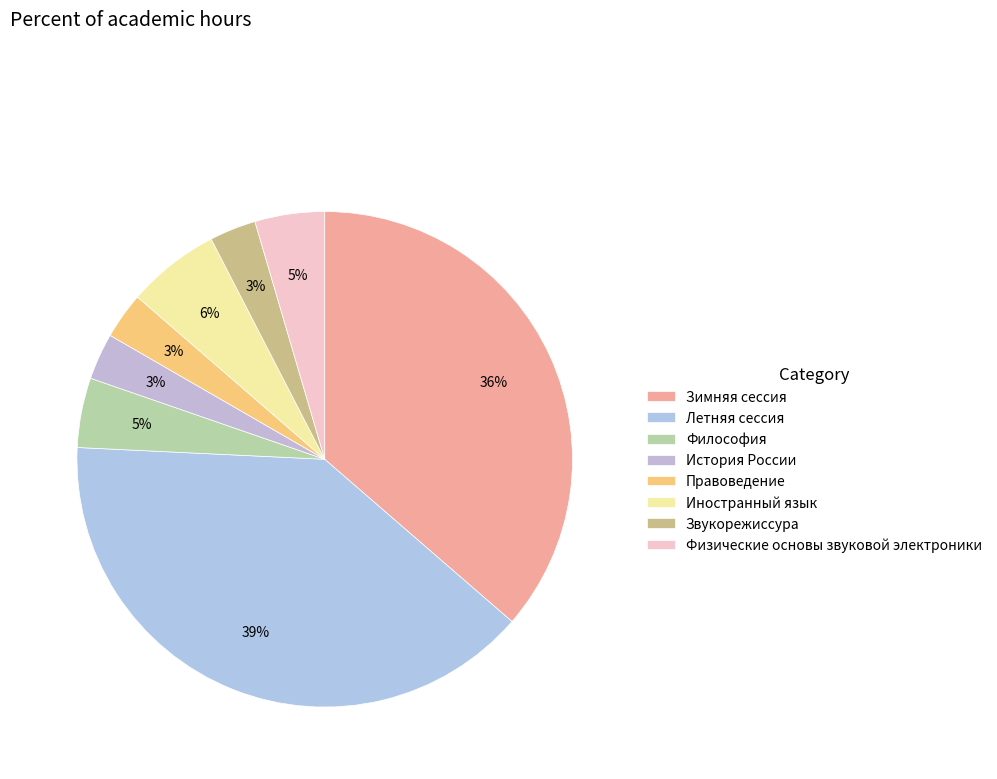

To the nearest percent, what is the difference between the largest and smallest slice percentages?

36%